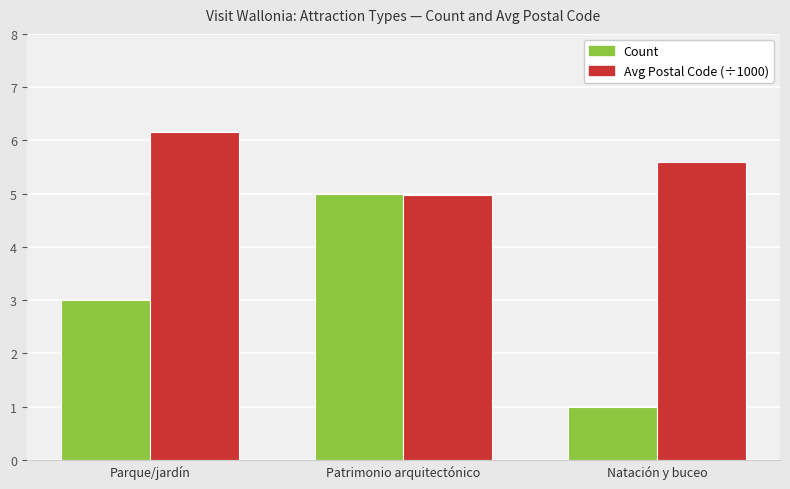

At which label does Avg Postal Code (÷1000) first exceed 5?

Parque/jardín